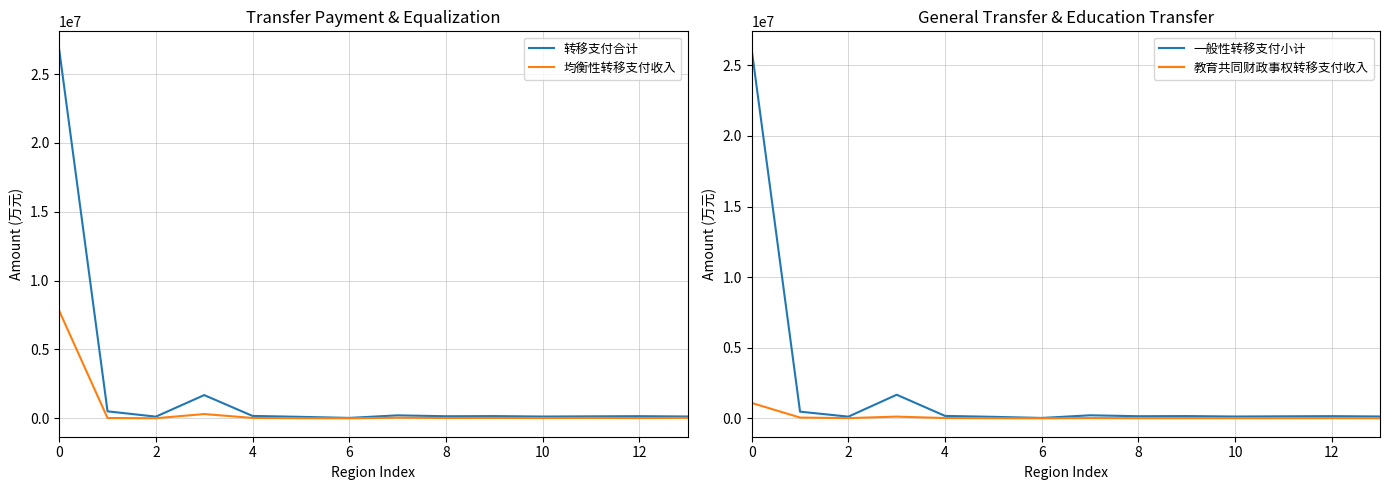

What are all the series names shown in the legend?

转移支付合计, 均衡性转移支付收入, 一般性转移支付小计, 教育共同财政事权转移支付收入